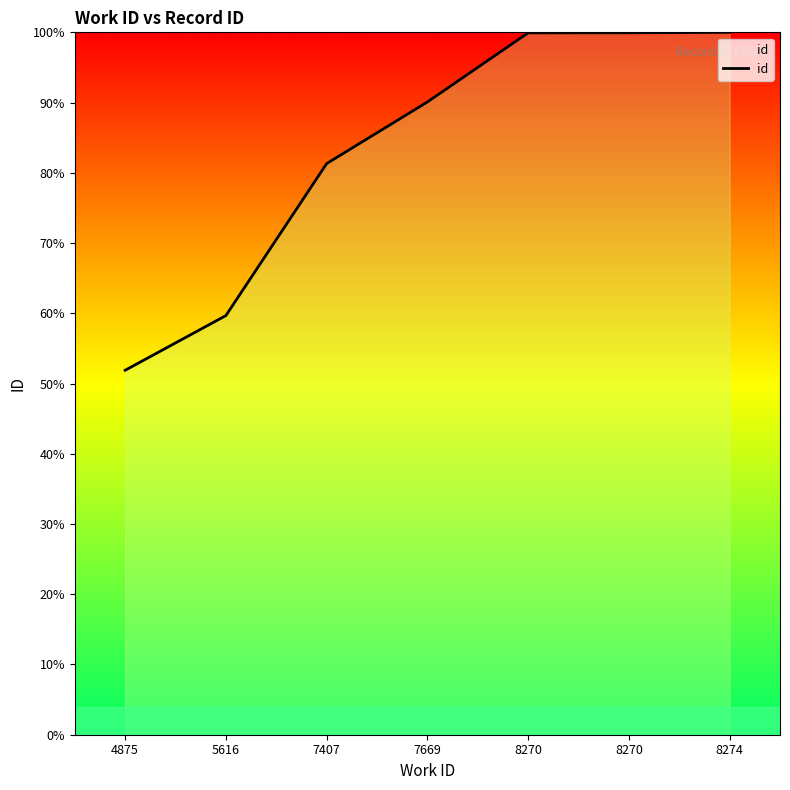

Which label corresponds to the largest value in the chart?

8274